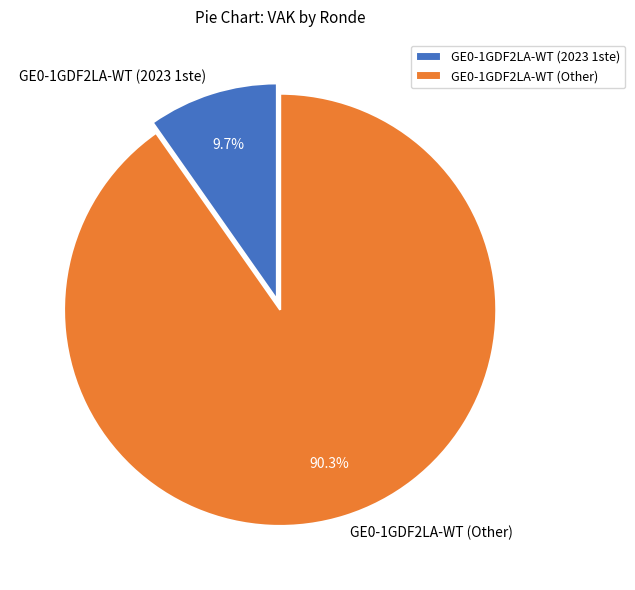

Which has a higher value, GE0-1GDF2LA-WT (Other) or GE0-1GDF2LA-WT (2023 1ste)?

GE0-1GDF2LA-WT (Other)